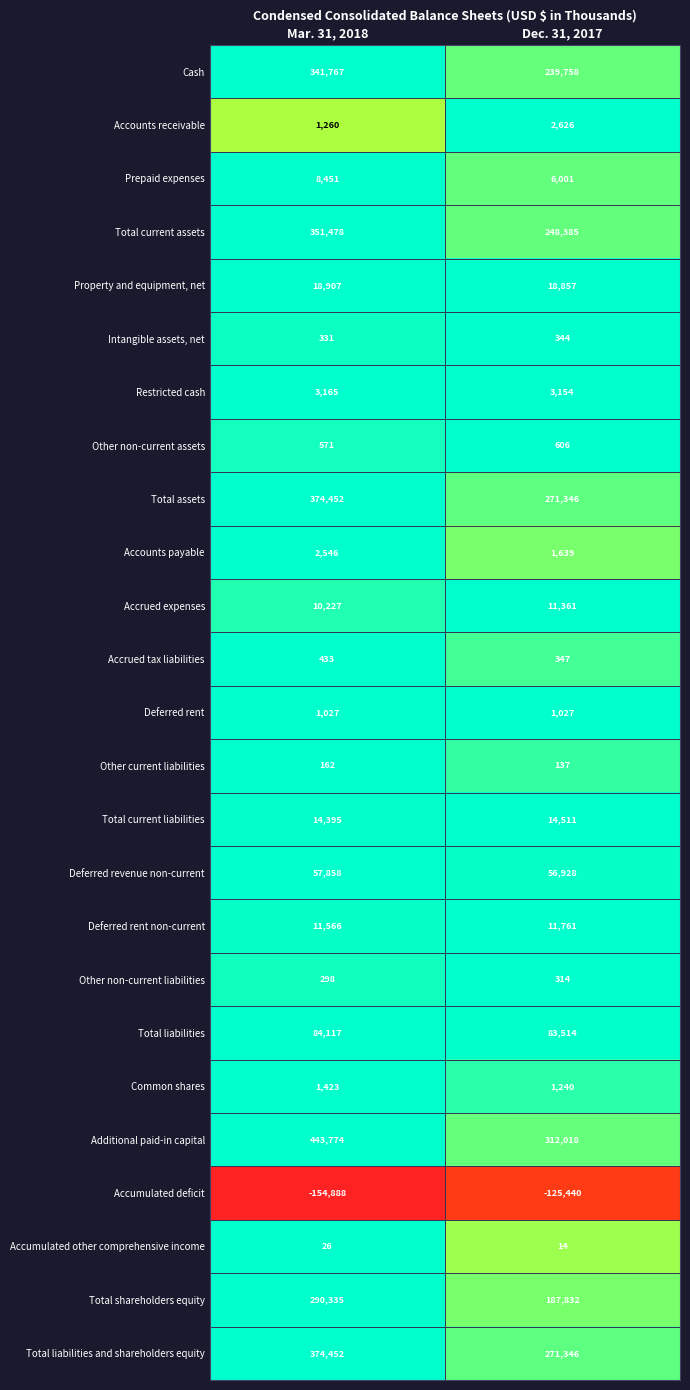

Count the number of categories in the chart.

2